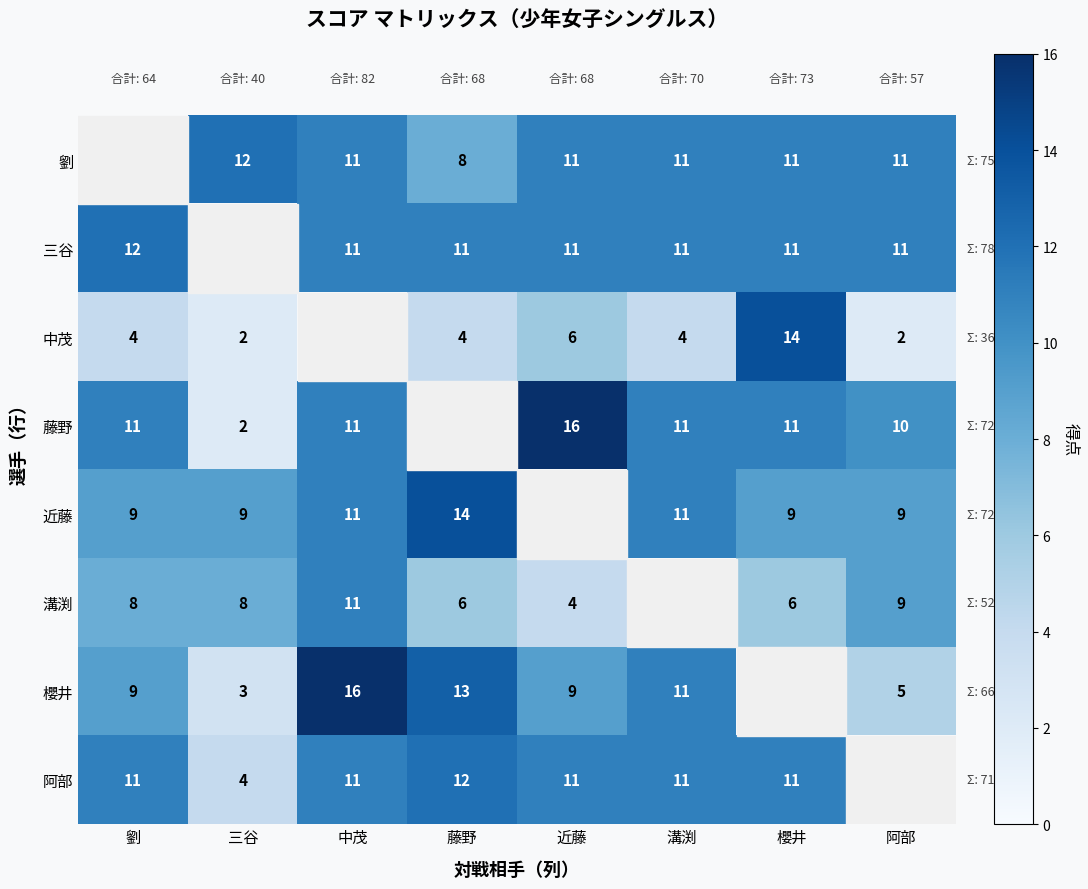

What is the sum of the 近藤 values at 劉 and 藤野?

23